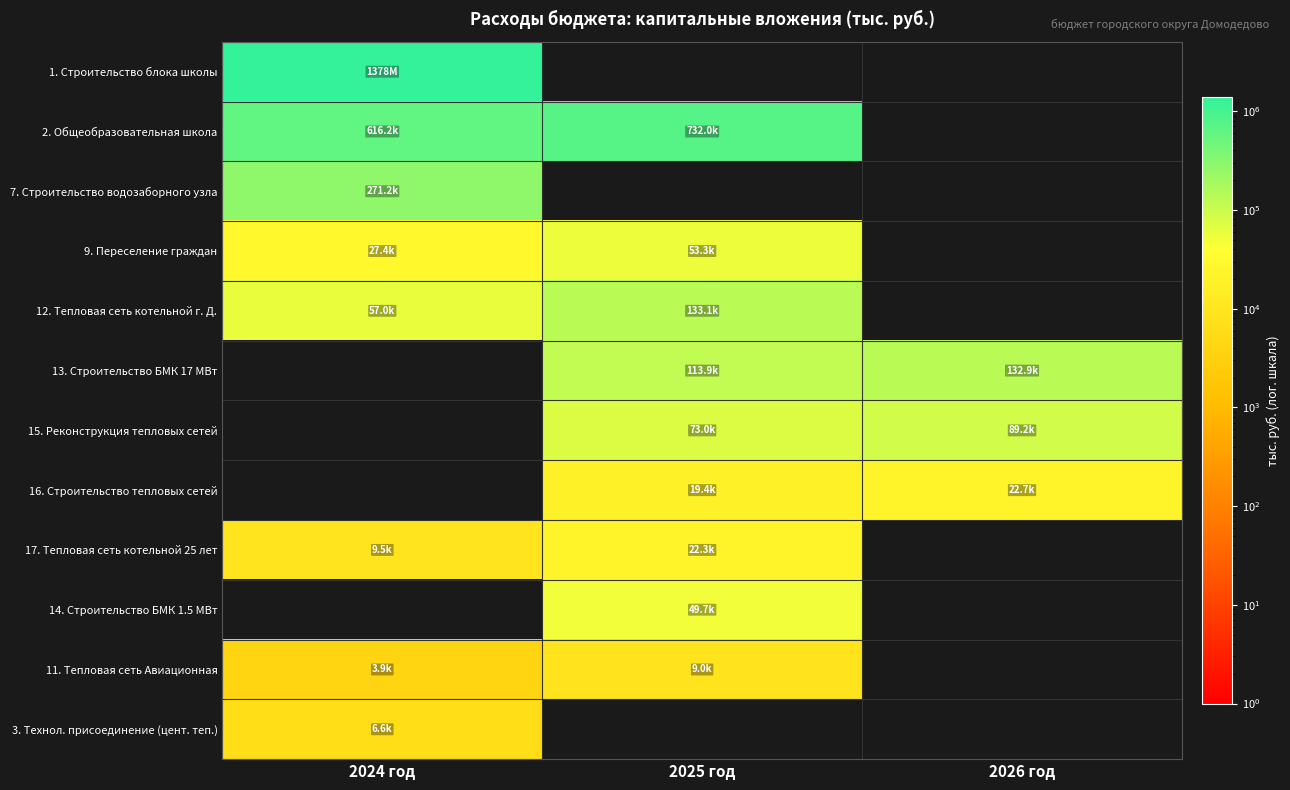

Between 2026 год and 2025 год, which is larger?

2025 год